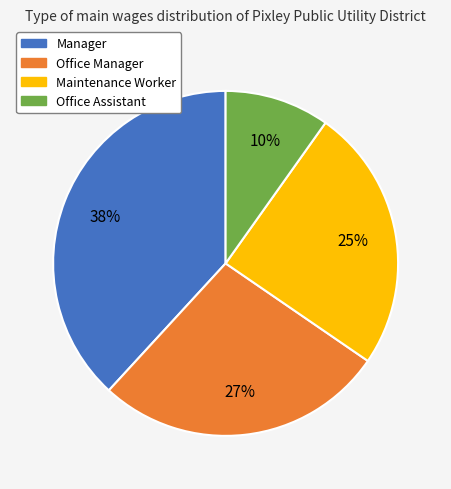

Rank the categories by value from highest to lowest.

Manager, Office Manager, Maintenance Worker, Office Assistant